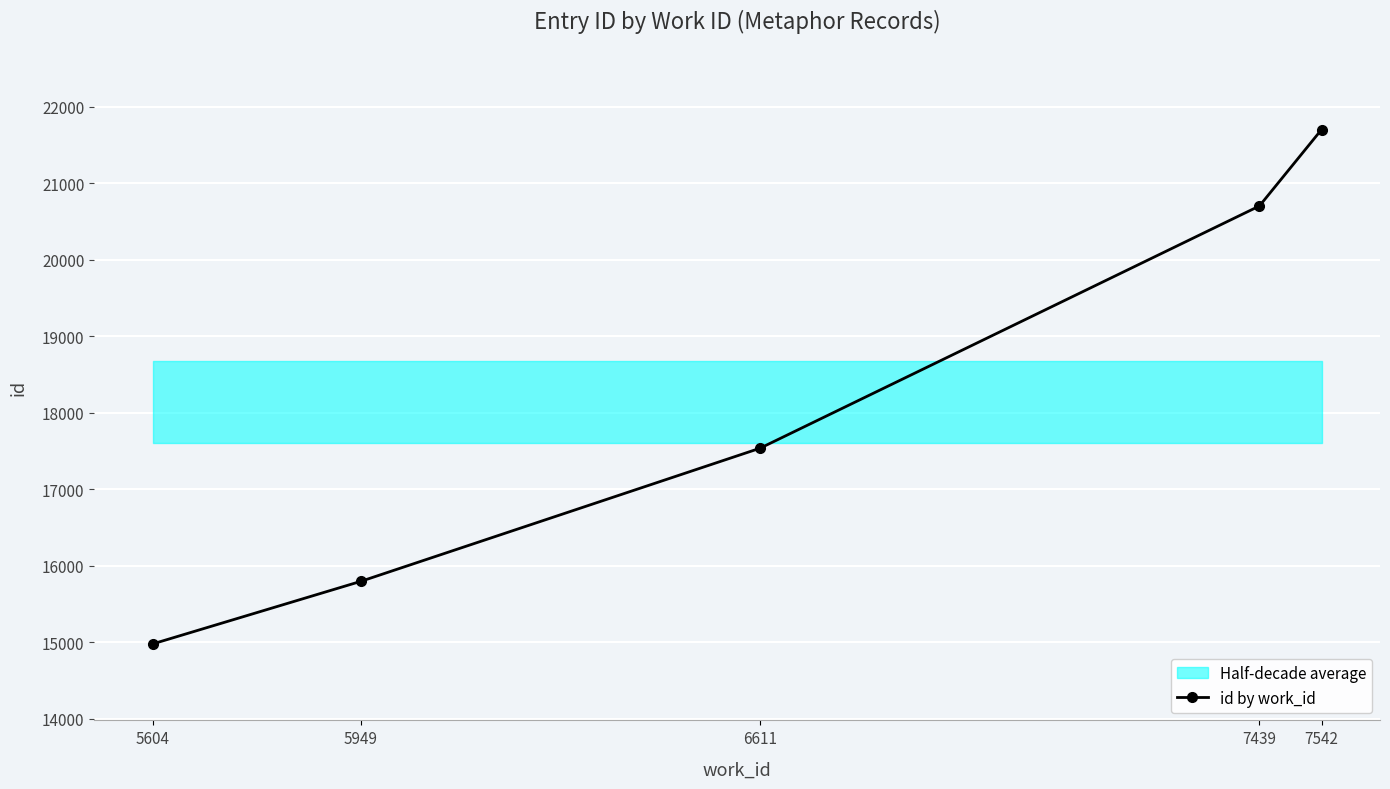

What is the maximum value shown in the chart?

21702